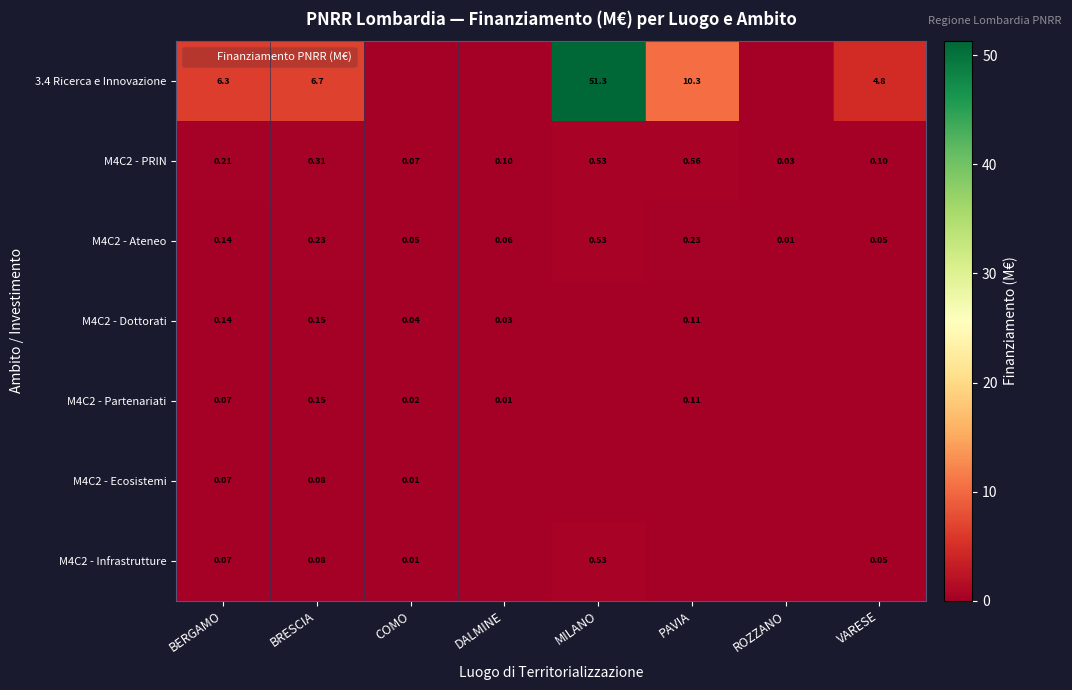

The M4C2 - Infrastrutture series shows 0.1 at BRESCIA. True or false?

False